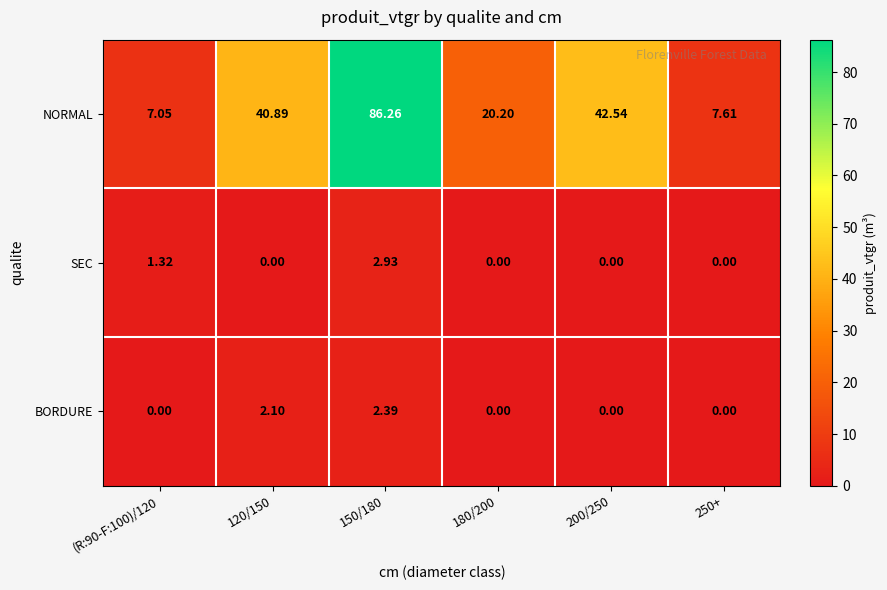

Which series has the largest range (max minus min)?

NORMAL